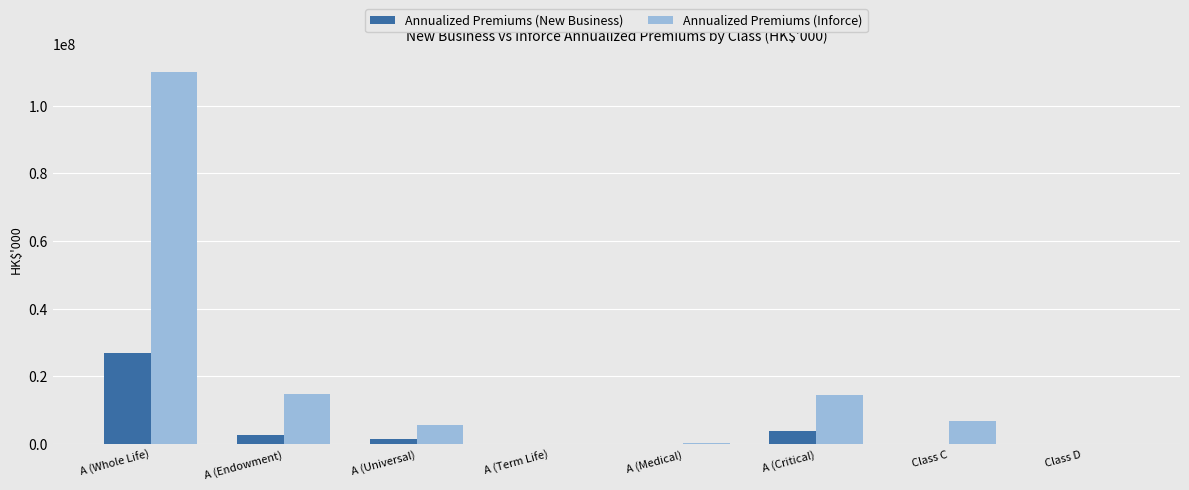

Which series changed the most between A (Endowment) and A (Term Life)?

Annualized Premiums (Inforce)